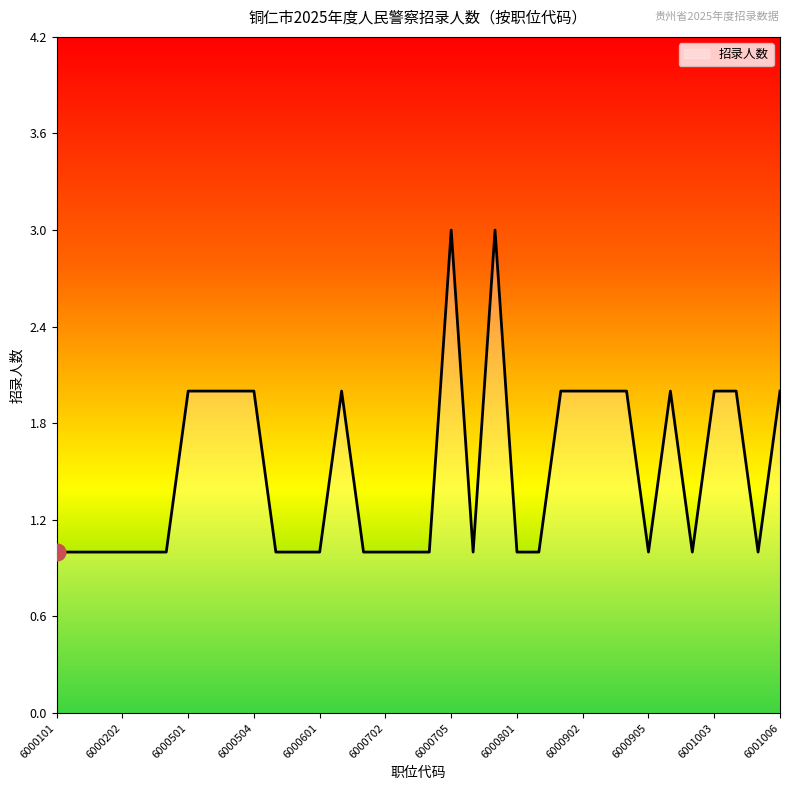

What is the maximum value shown in the chart?

3